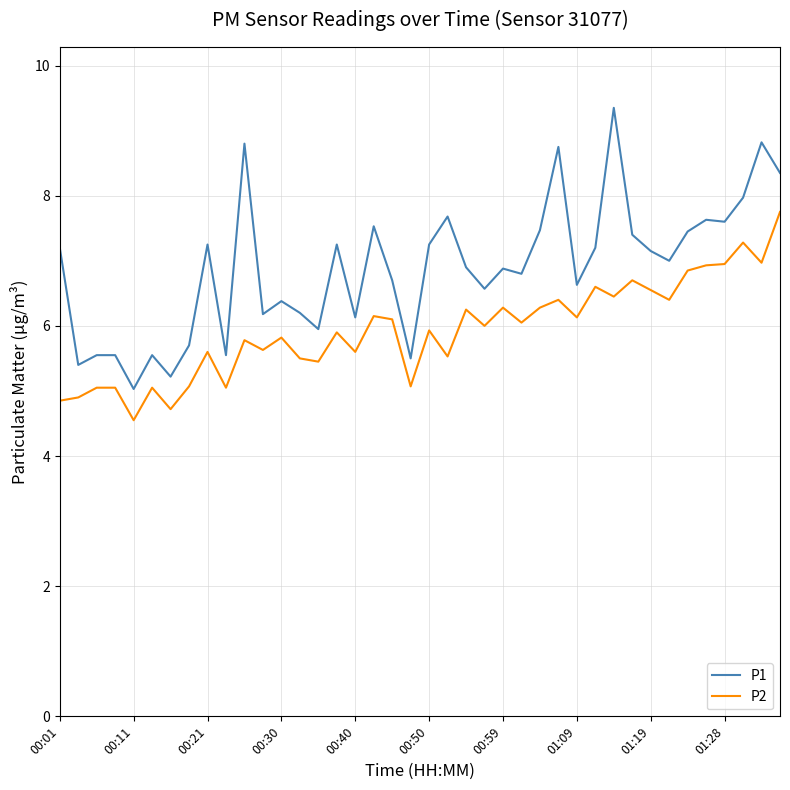

Which series has the widest spread of values?

P1